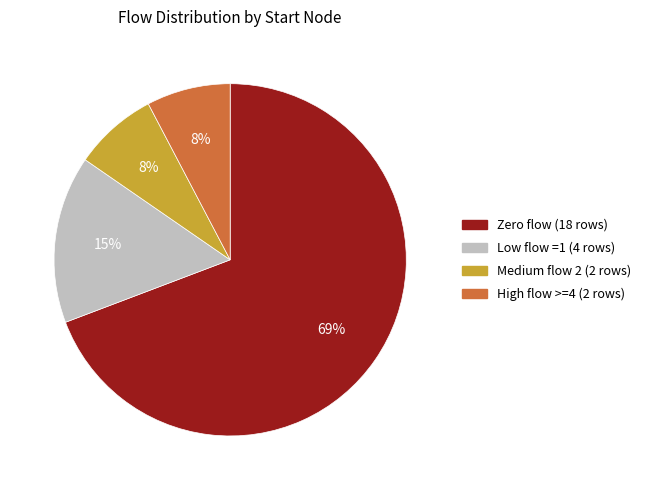

Does any single category account for the majority?

Yes